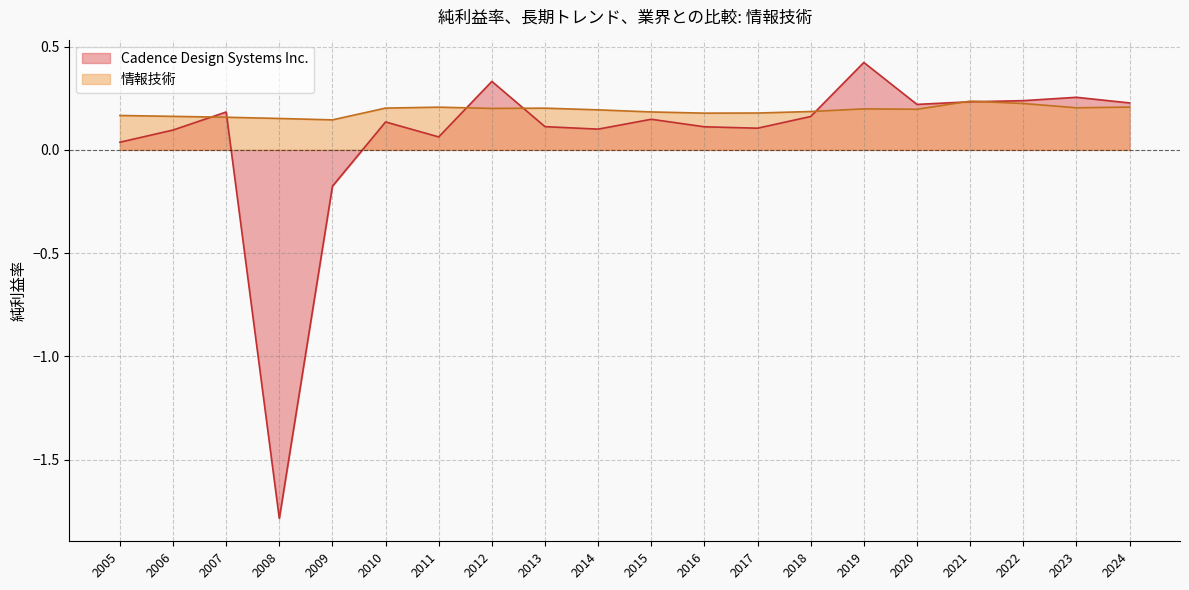

The Cadence Design Systems Inc. series shows 0.1 at 2007. True or false?

False